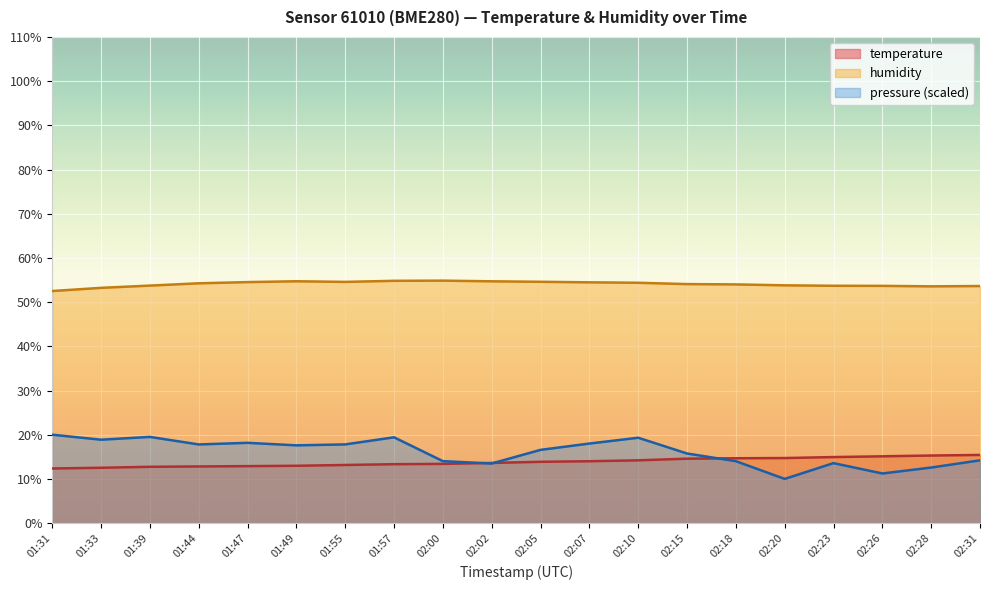

How many lines are shown in the chart?

3